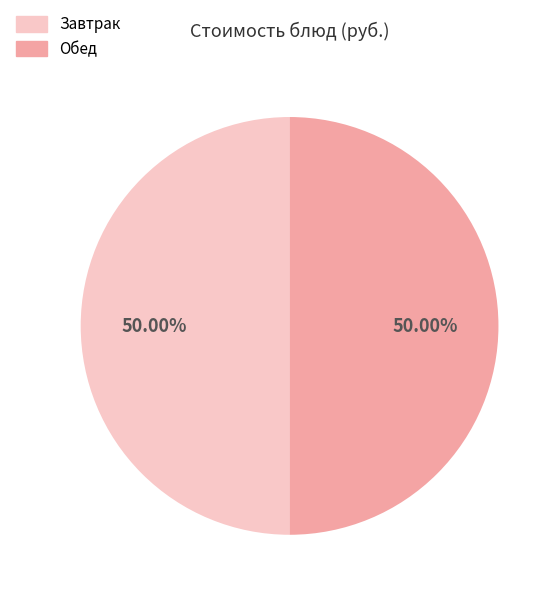

What is the ratio of the value at Завтрак to the value at Обед?

1.0